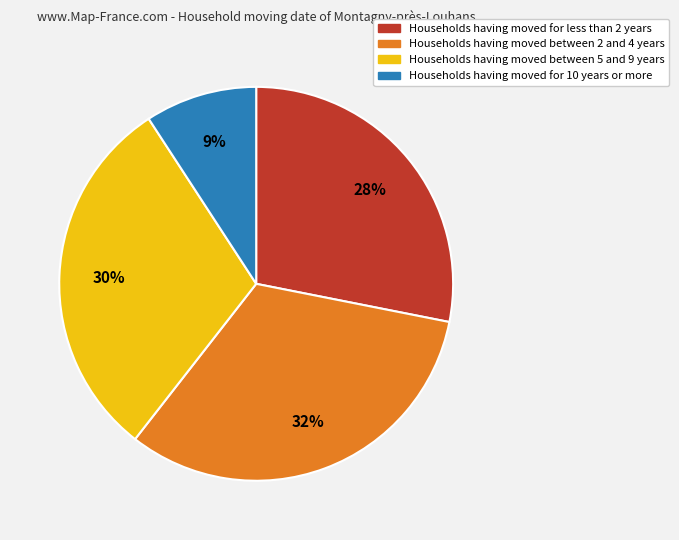

How many slices are in this pie chart?

4